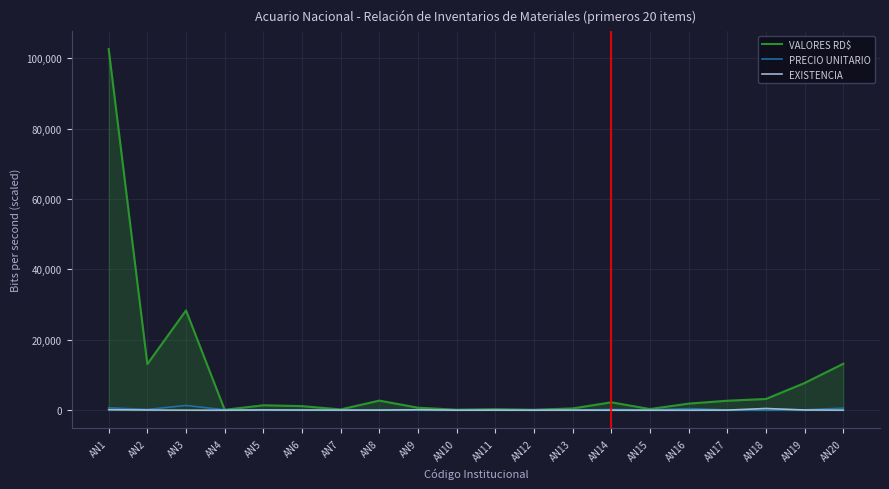

What is the total value across all series at AN11?

335.0